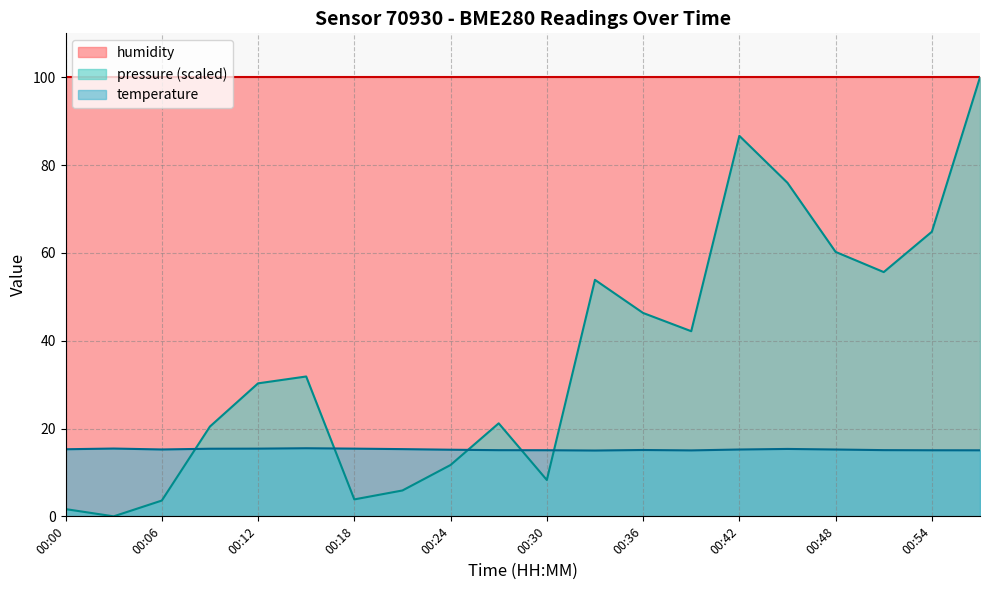

What is the value of the pressure_norm point at the 3rd from the left?

3.6